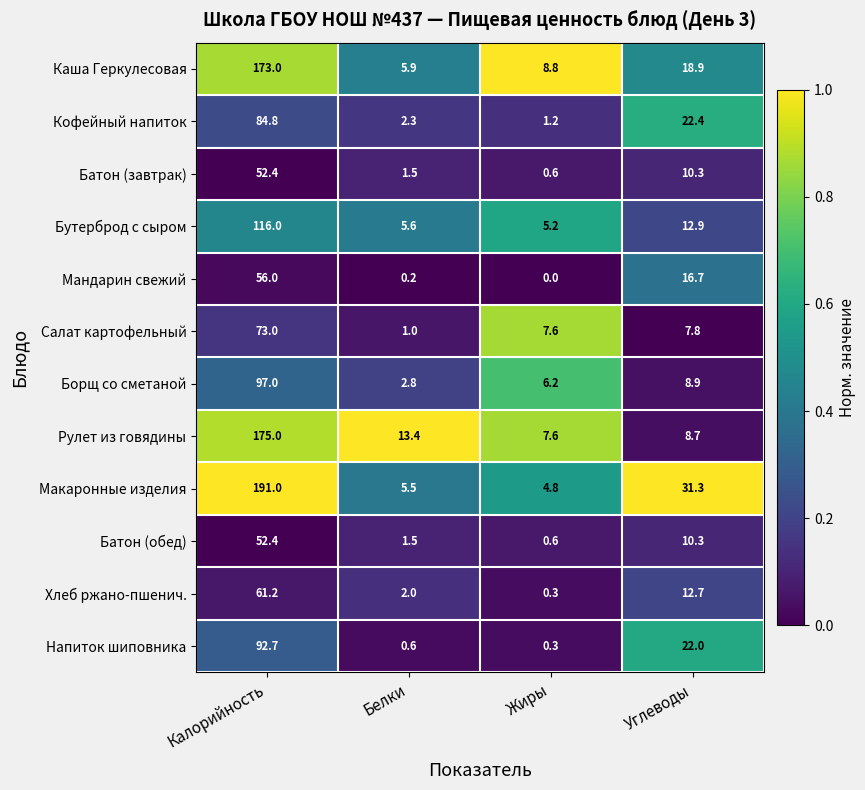

Is it true that Батон (завтрак) equals 17.8 at Углеводы?

False